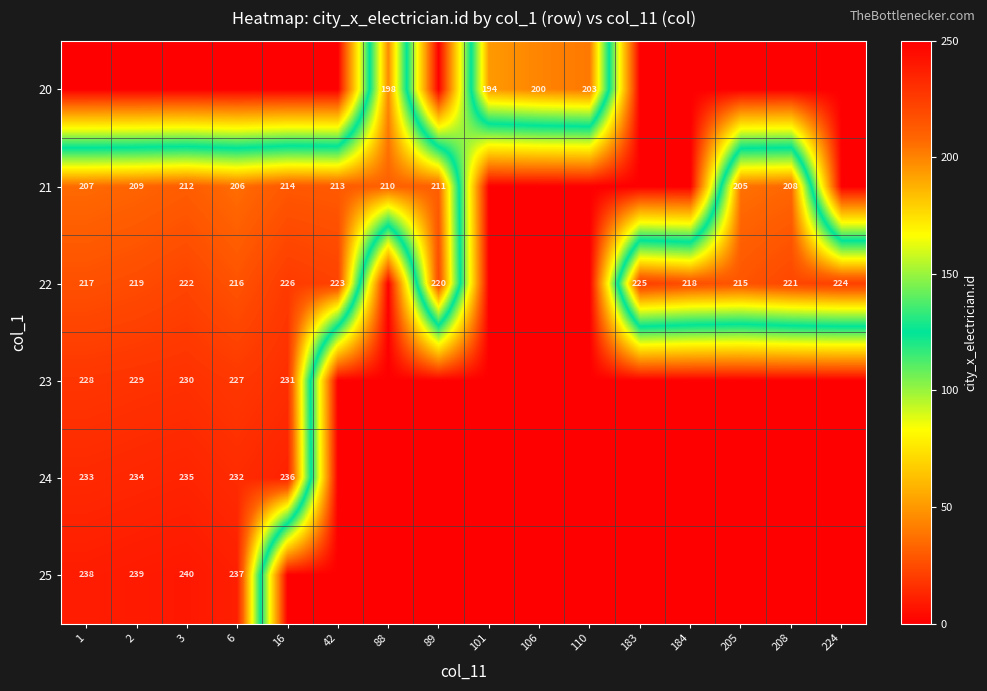

True or false: 22 has a value of 65 at 1.

False